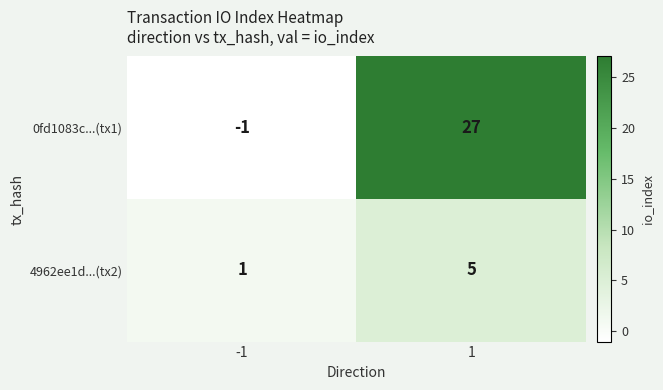

Which series has the widest spread of values?

0fd1083c...(tx1)